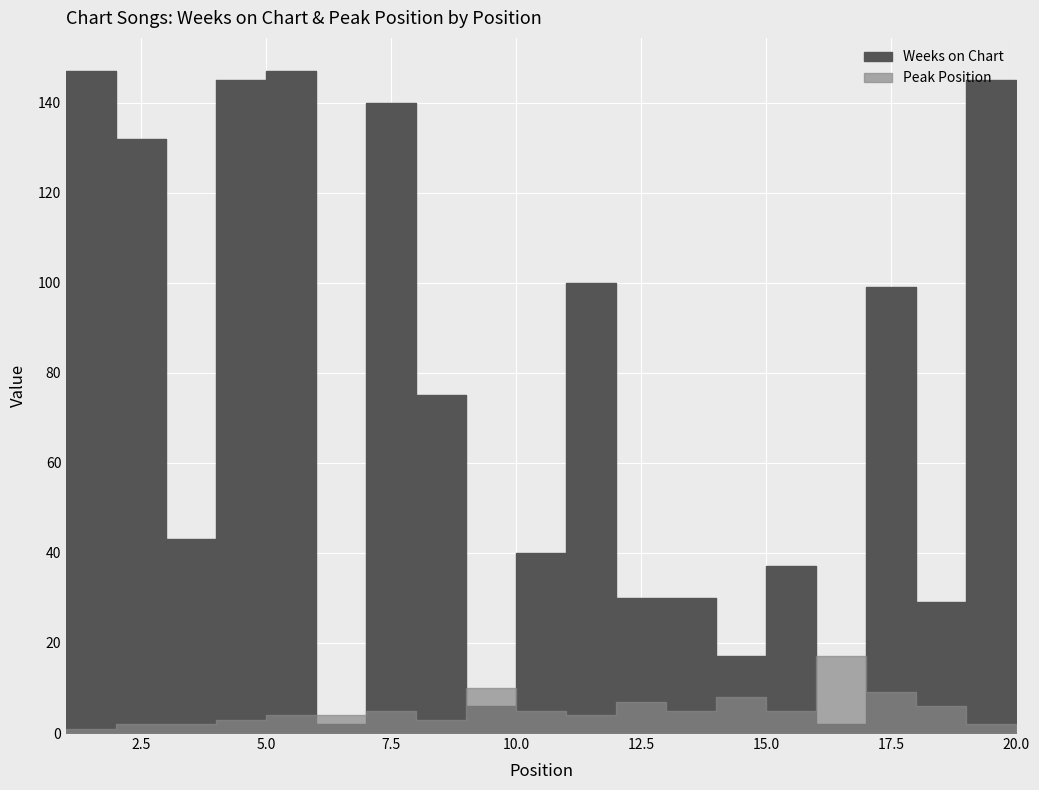

What are all the series names shown in the legend?

Weeks on Chart, Peak Position